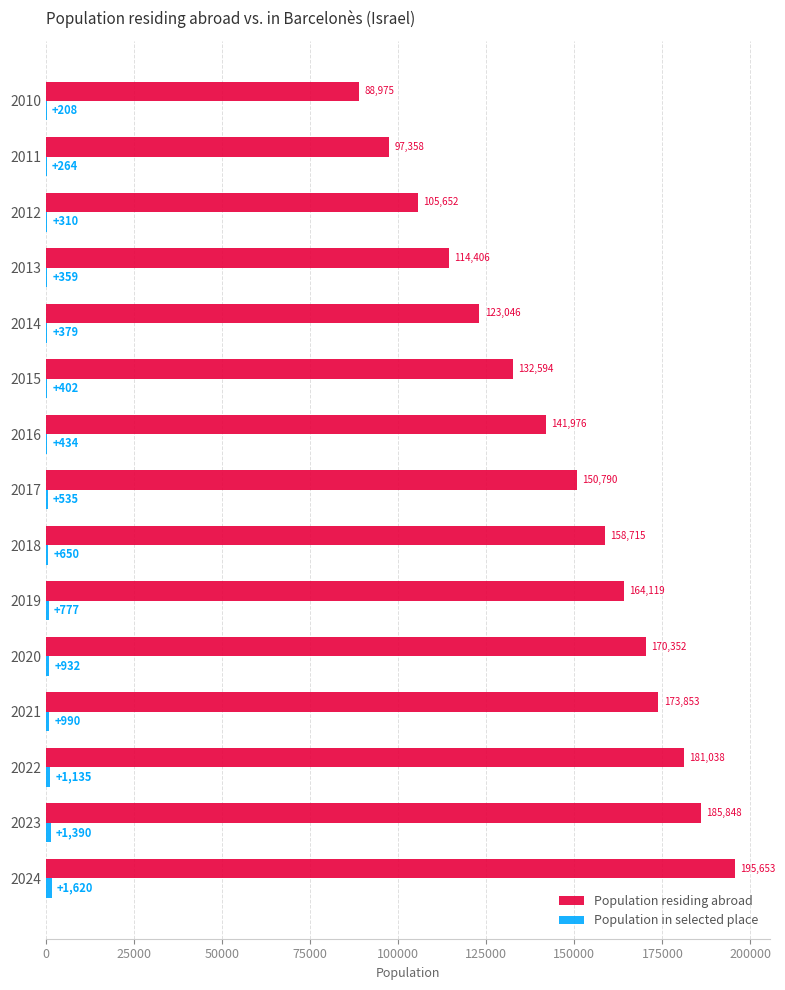

How many categories are shown in the chart?

15